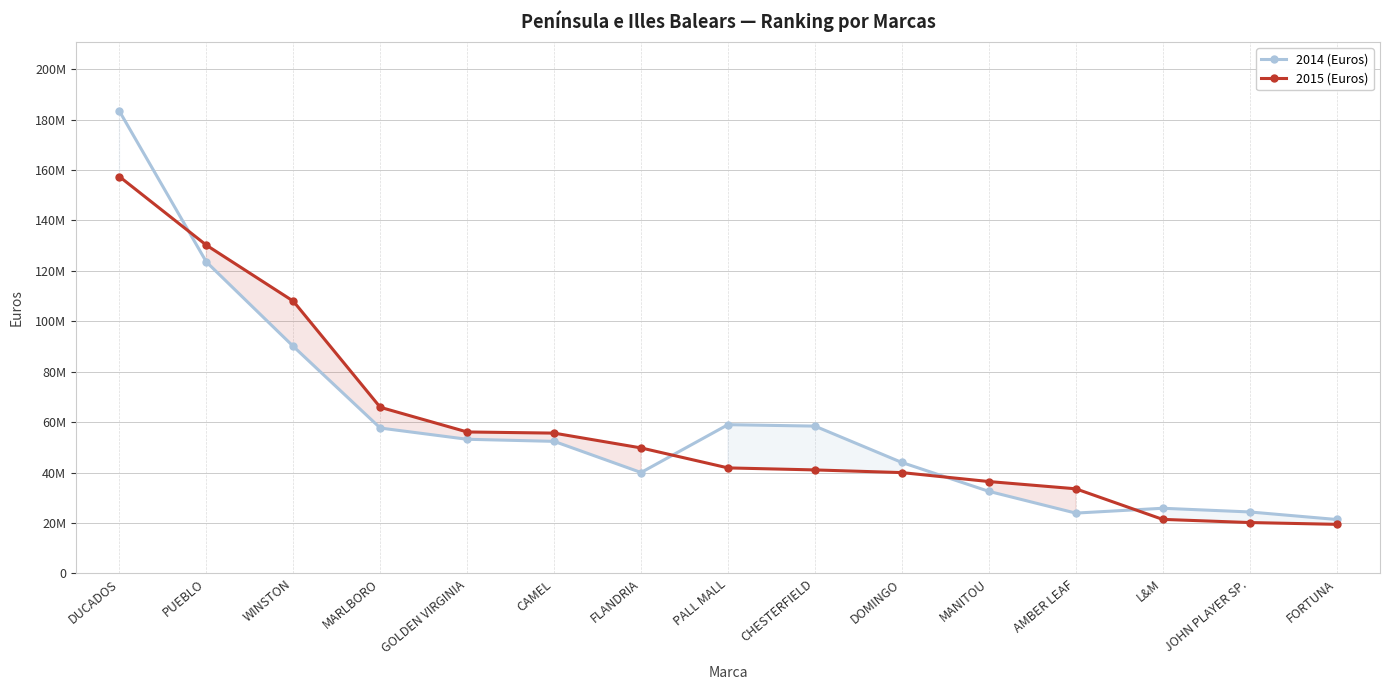

What is the average value of the 2014 (Euros) series?

59319735